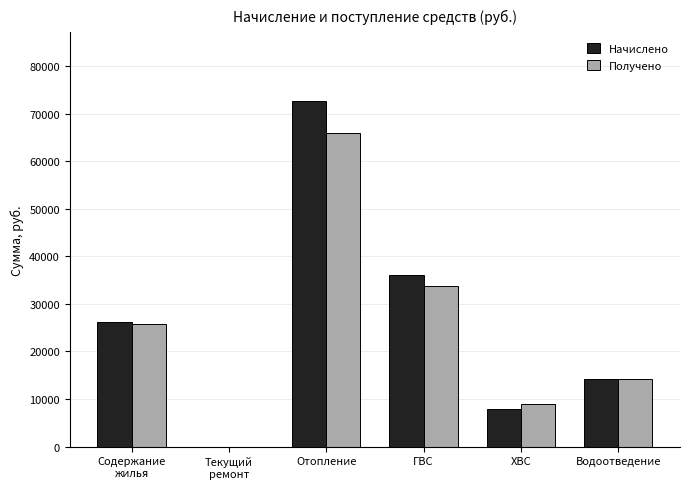

True or false: Получено has a value of 44862.7 at Отопление.

False